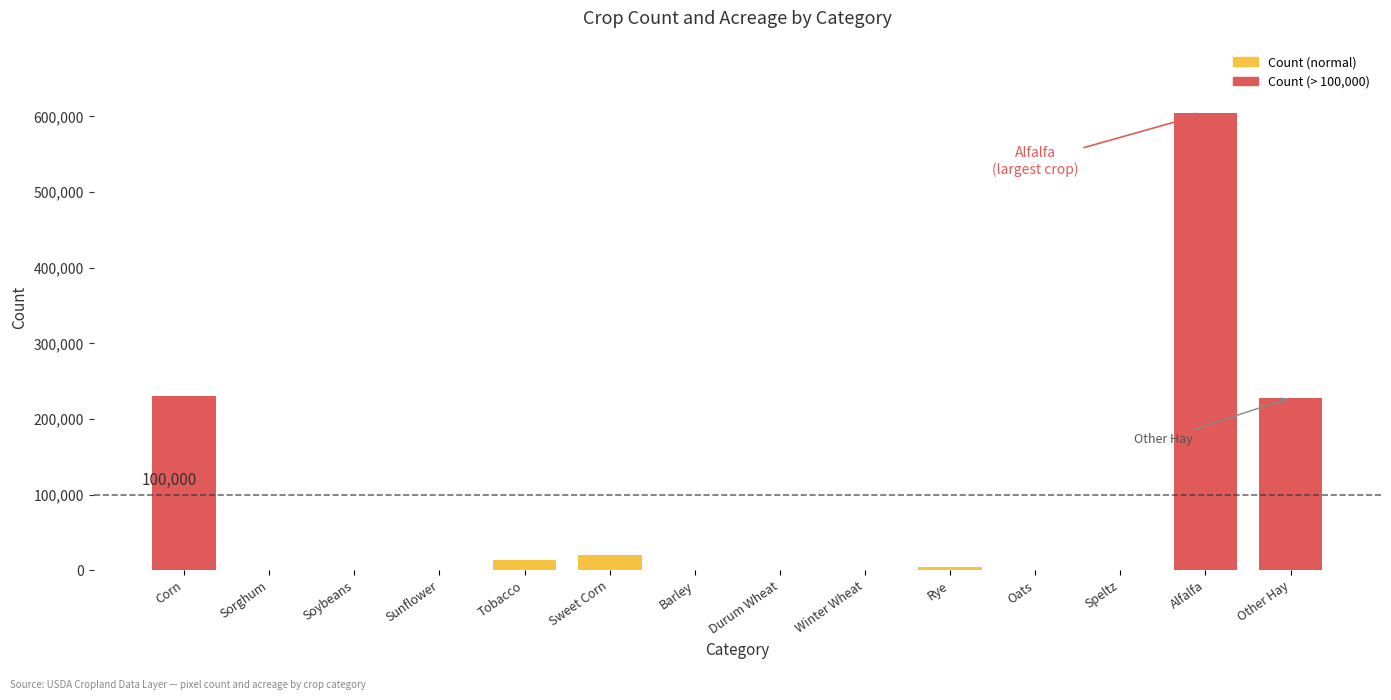

What is the greatest value displayed?

604017